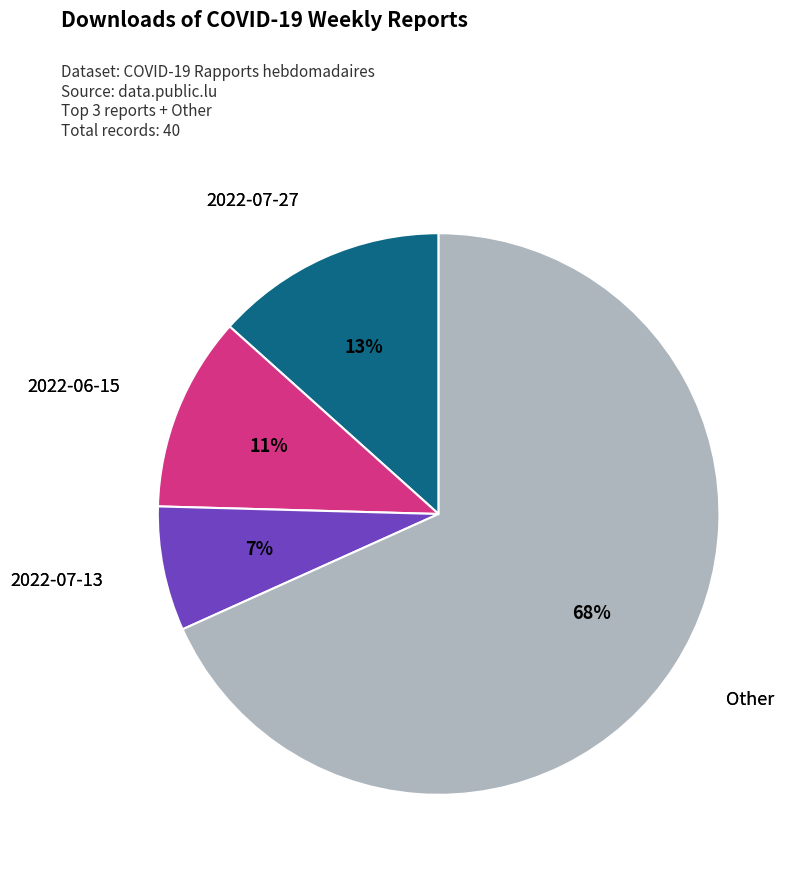

What is the smallest slice in the pie chart?

2022-07-13